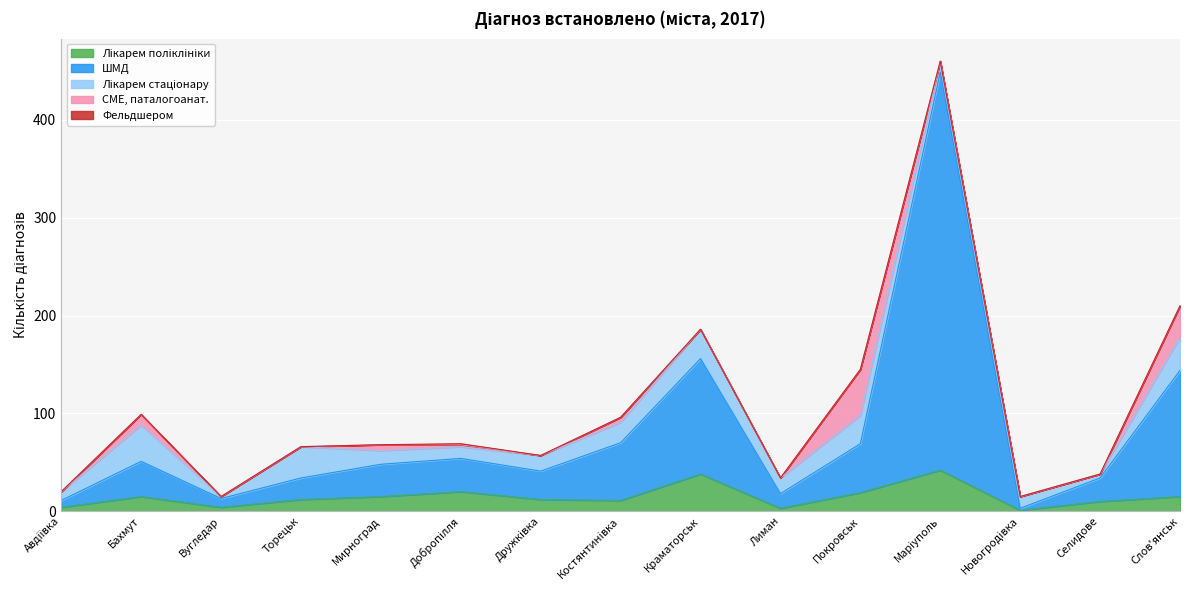

At which category does Лікарем стаціонару reach its first local peak?

Бахмут